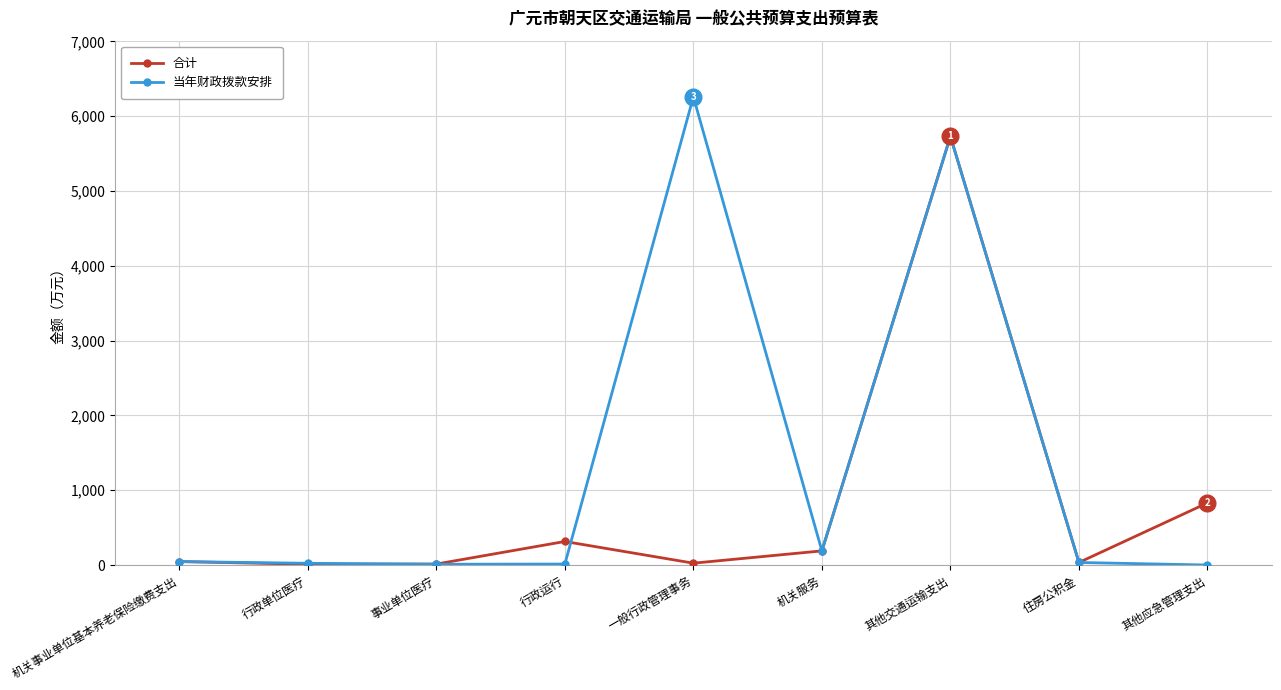

The 当年财政拨款安排 series shows 6258.3 at 一般行政管理事务. True or false?

True